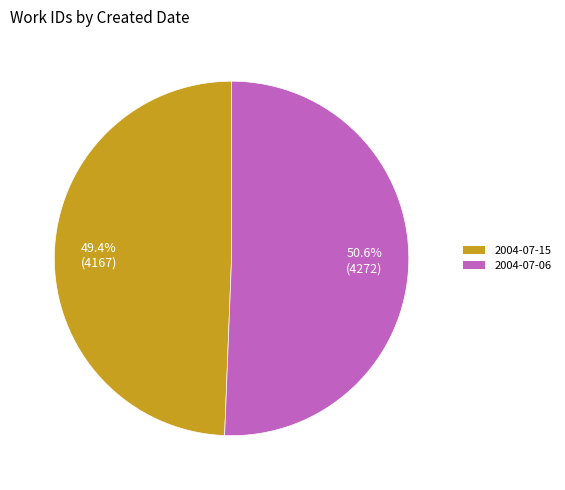

What is the ratio of the value at 2004-07-15 to the value at 2004-07-06?

1.0